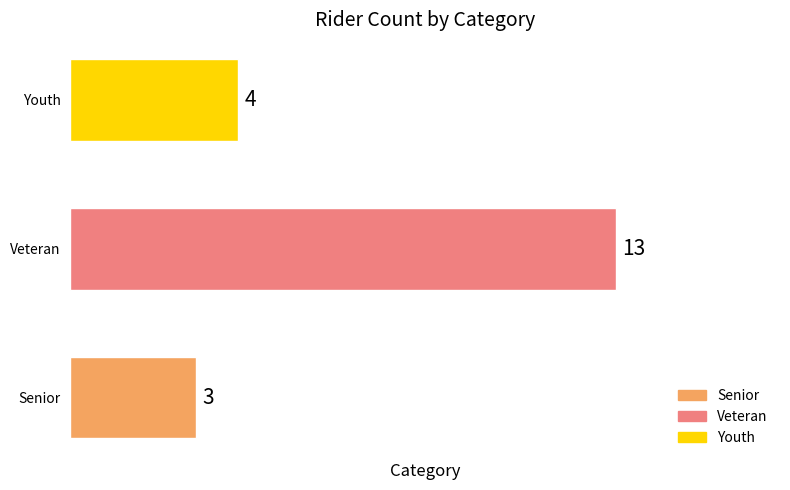

Between Youth and Veteran, which is larger?

Veteran